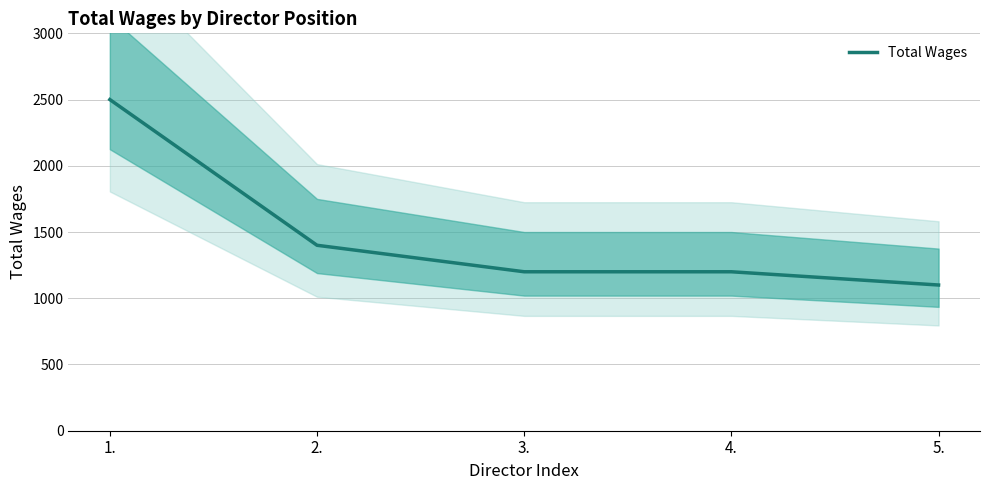

What position from the right is 5.?

1